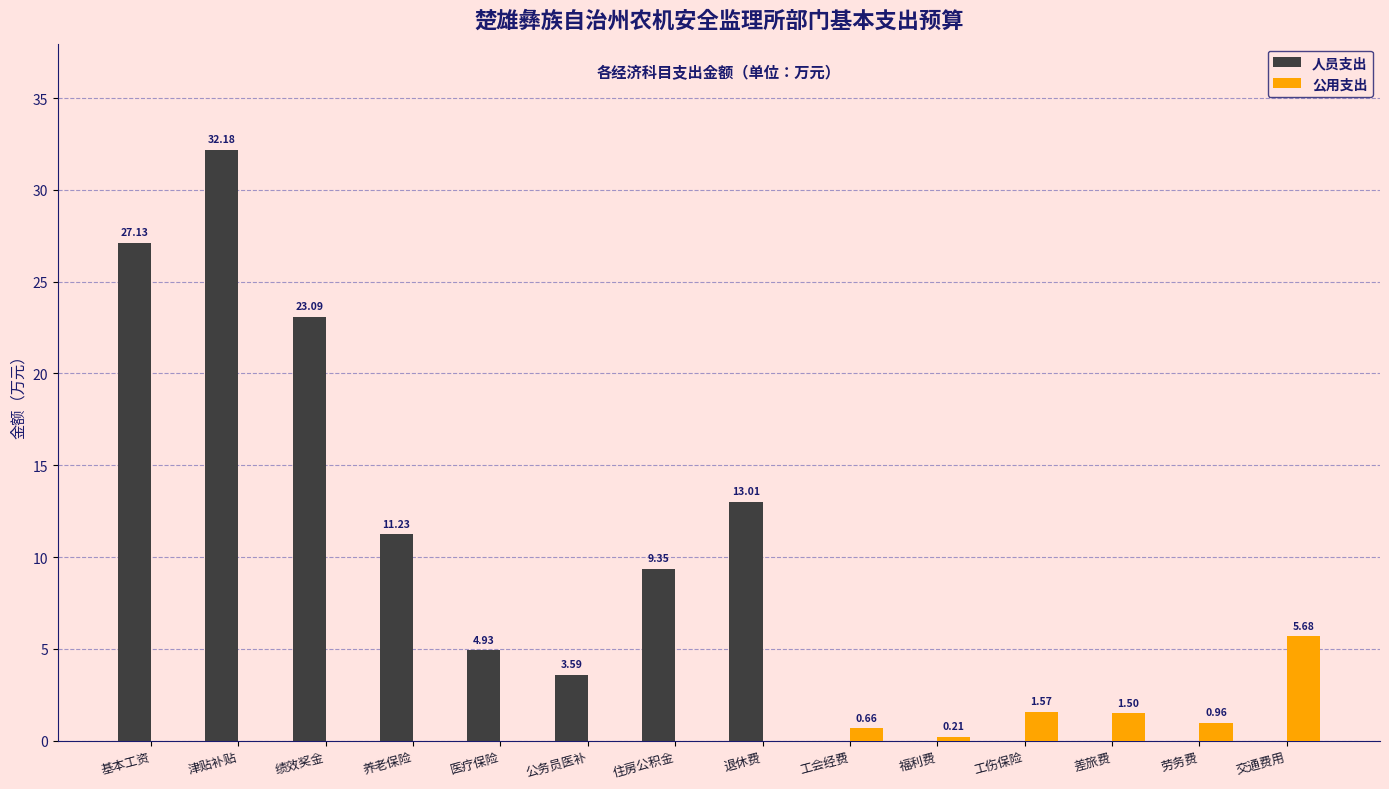

Between 基本工资 and 津贴补贴, which series saw the biggest shift?

人员支出